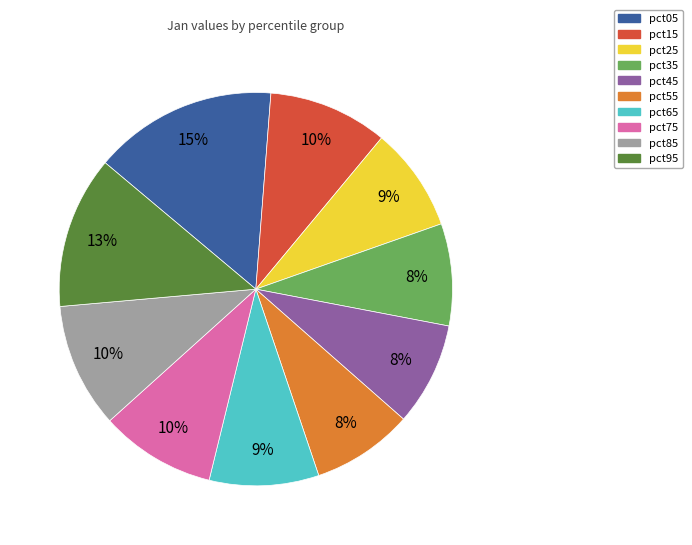

Does pct95 account for over 50% of the chart?

No